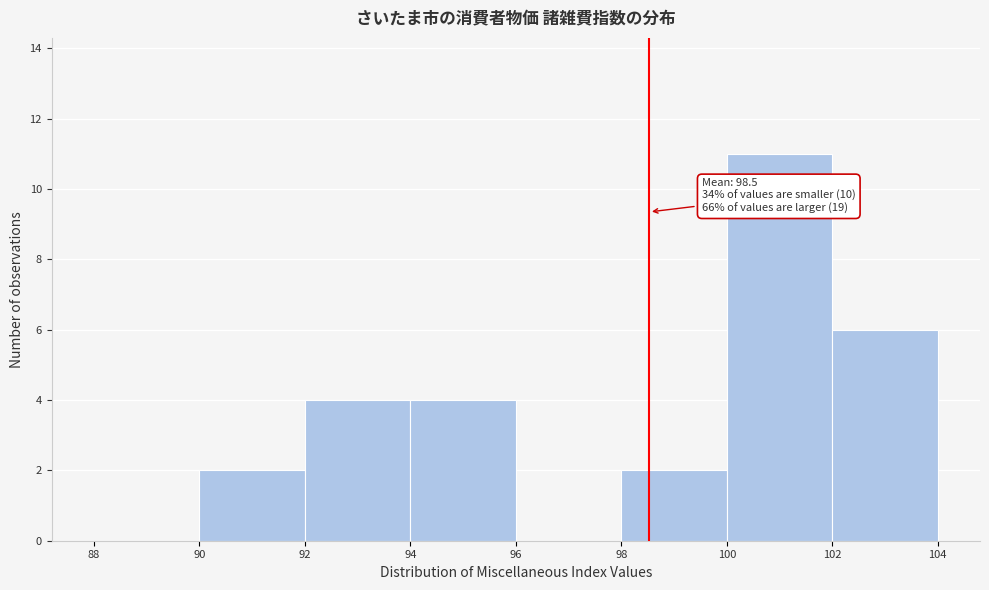

Which range on the x-axis has the tallest bar?

100 to 102